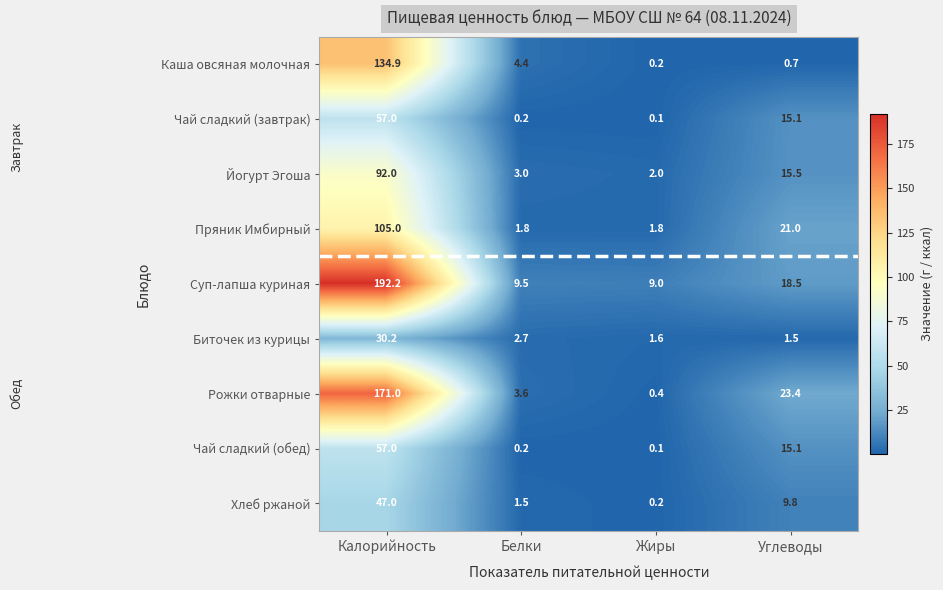

Rank the categories by Суп-лапша куриная value from lowest to highest.

Жиры, Белки, Углеводы, Калорийность